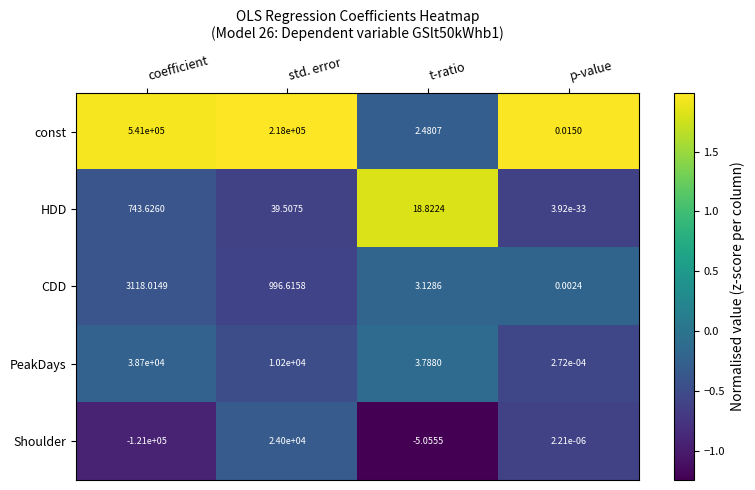

Rank the series by their maximum value, from highest to lowest.

const, PeakDays, Shoulder, CDD, HDD